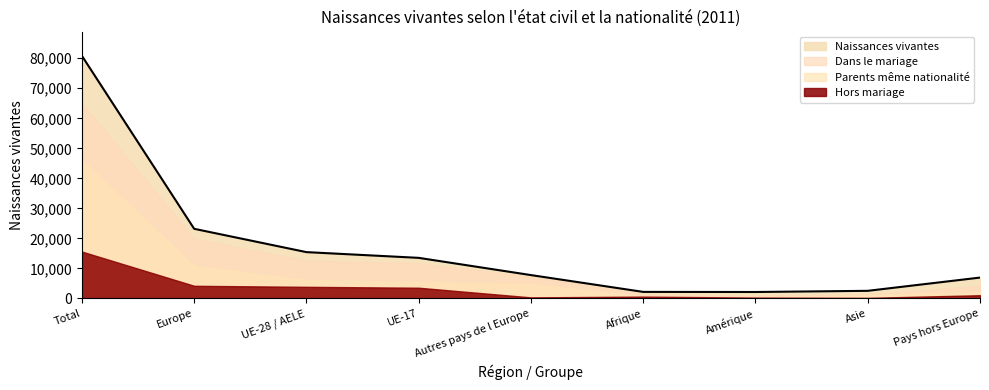

Which category has the highest value in the Hors mariage series?

Total